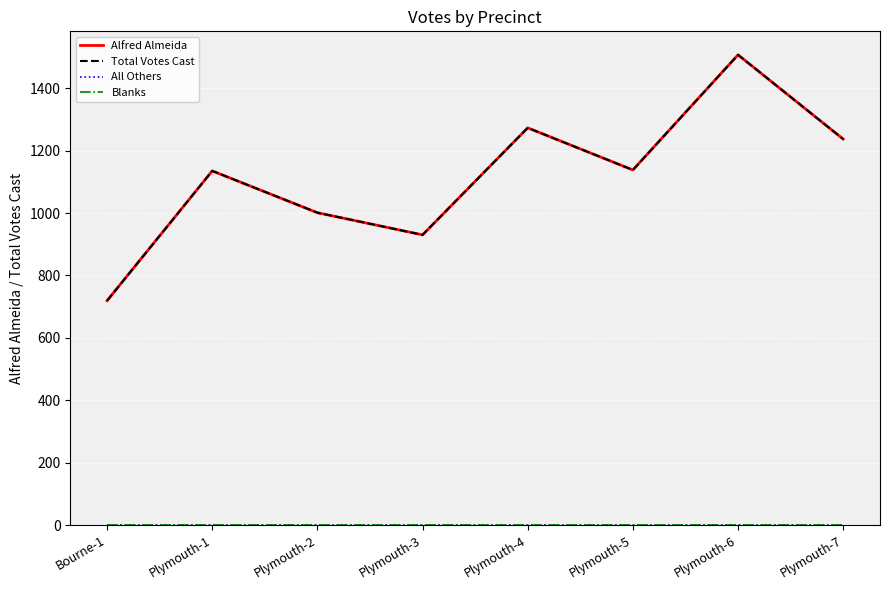

Does the chart have visible grid lines?

Yes